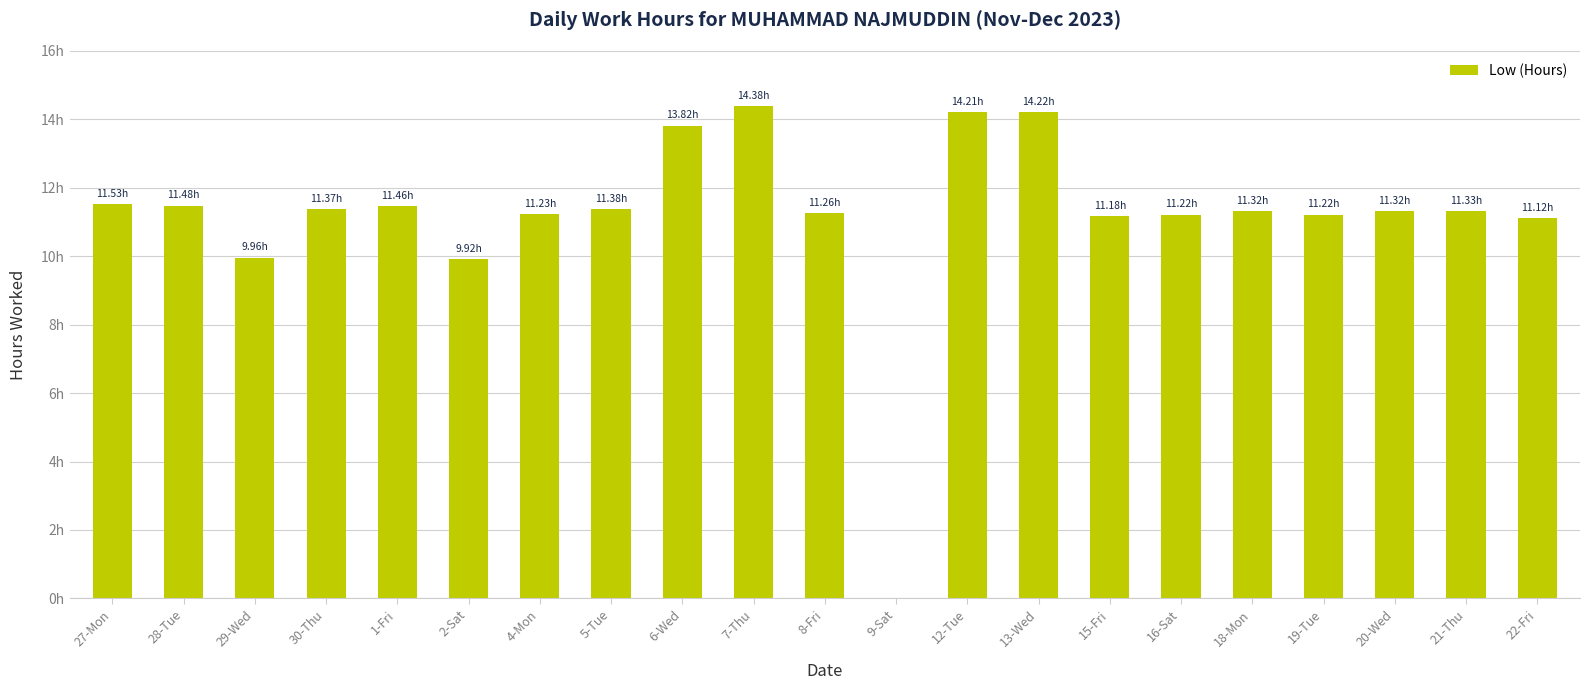

List the labels in order of value, smallest first.

9-Sat, 2-Sat, 29-Wed, 22-Fri, 15-Fri, 16-Sat, 19-Tue, 4-Mon, 8-Fri, 18-Mon, 20-Wed, 21-Thu, 30-Thu, 5-Tue, 1-Fri, 28-Tue, 27-Mon, 6-Wed, 12-Tue, 13-Wed, 7-Thu